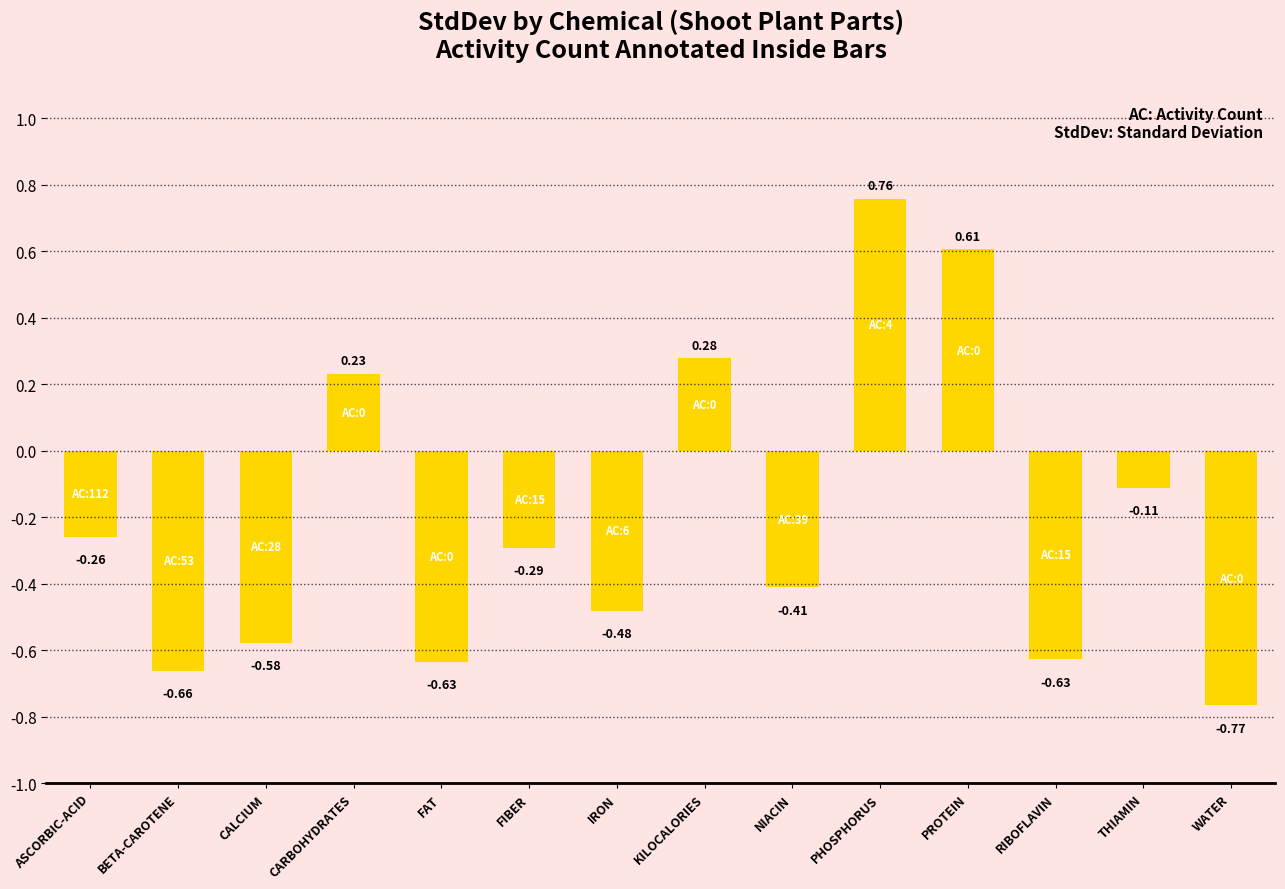

Between ASCORBIC-ACID and CARBOHYDRATES, which is larger?

CARBOHYDRATES